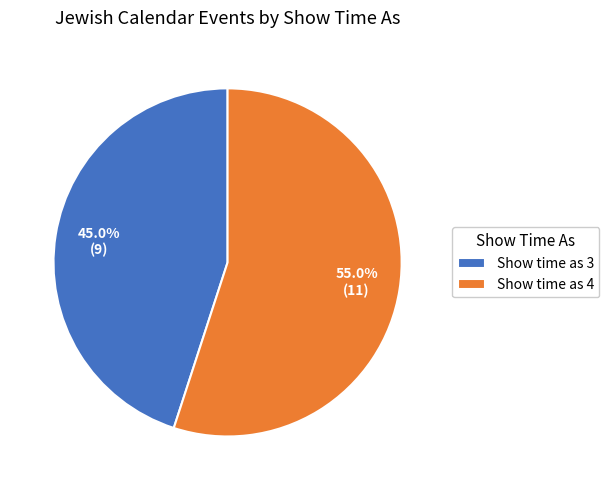

What is the smallest slice in the pie chart?

Show time as 3